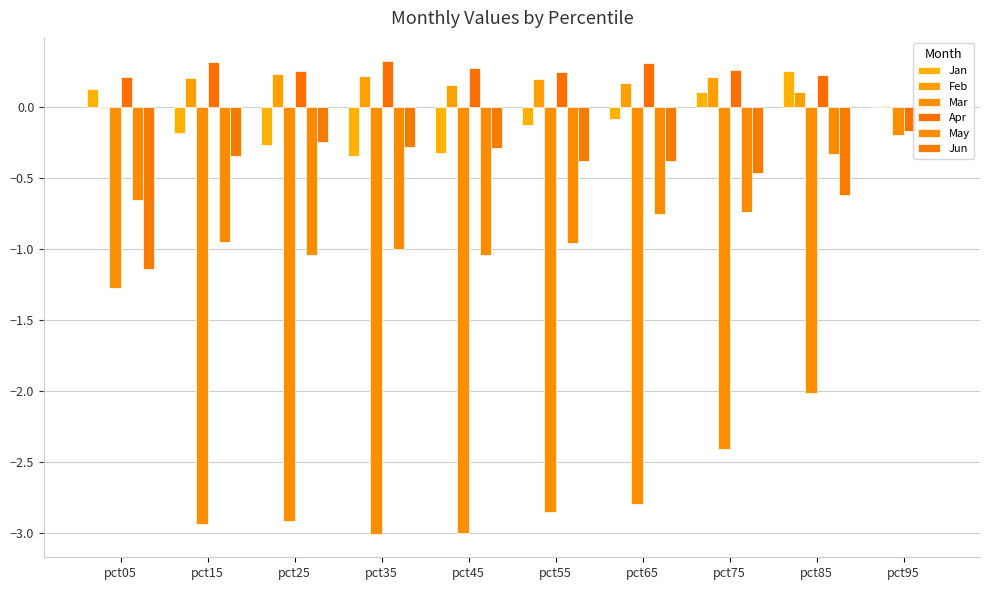

Reading right to left, list all the values displayed in this chart.

Jan: 0.0	0.3	0.1	-0.1	-0.1	-0.3	-0.3	-0.3	-0.2	0.1
Feb: 0.0	0.1	0.2	0.2	0.2	0.2	0.2	0.2	0.2	-0.0
Mar: -0.2	-2.0	-2.4	-2.8	-2.9	-3.0	-3.0	-2.9	-2.9	-1.3
Apr: -0.2	0.2	0.3	0.3	0.2	0.3	0.3	0.3	0.3	0.2
May: -0.0	-0.3	-0.7	-0.8	-1.0	-1.0	-1.0	-1.0	-0.9	-0.7
Jun: 0.0	-0.6	-0.5	-0.4	-0.4	-0.3	-0.3	-0.2	-0.3	-1.1